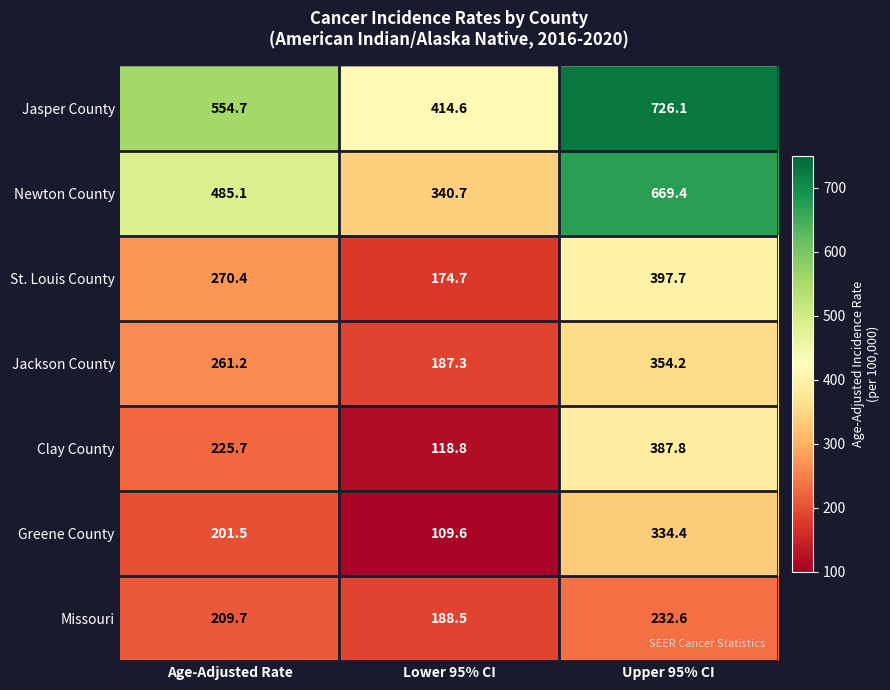

At Lower 95% CI, list the series in order from largest to smallest.

Jasper County, Newton County, Missouri, Jackson County, St. Louis County, Clay County, Greene County